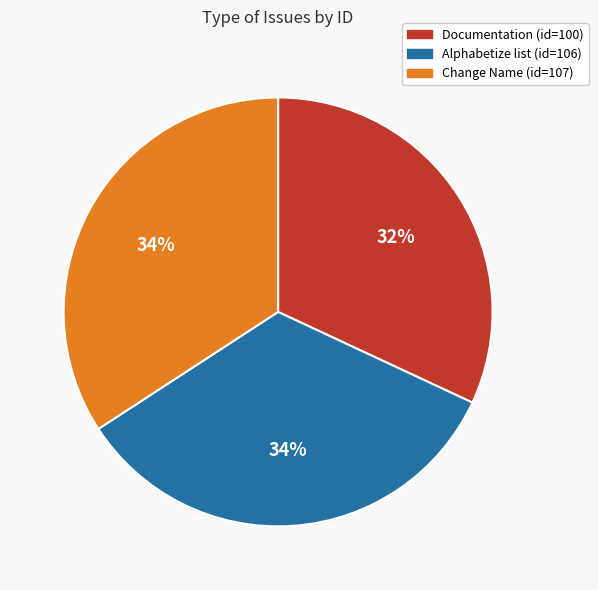

To the nearest percent, what is the difference between the largest and smallest slice percentages?

2%